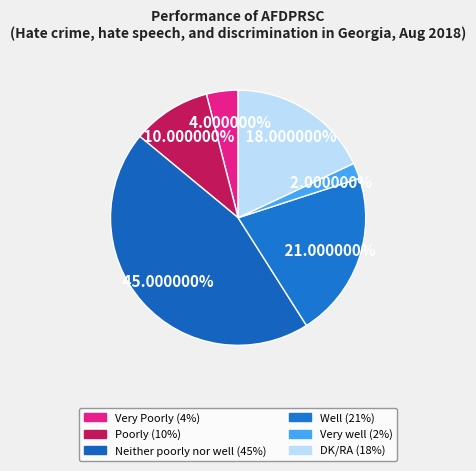

What is the largest slice in the pie chart?

Neither poorly nor well